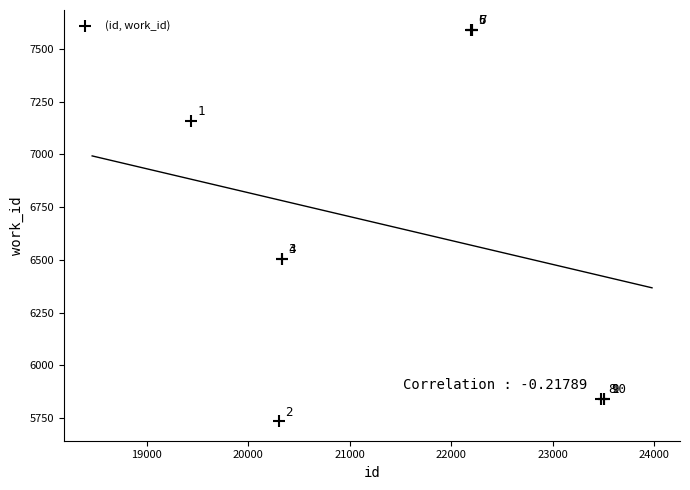

What Y value in the scatter plot is closest to 6663?

6506